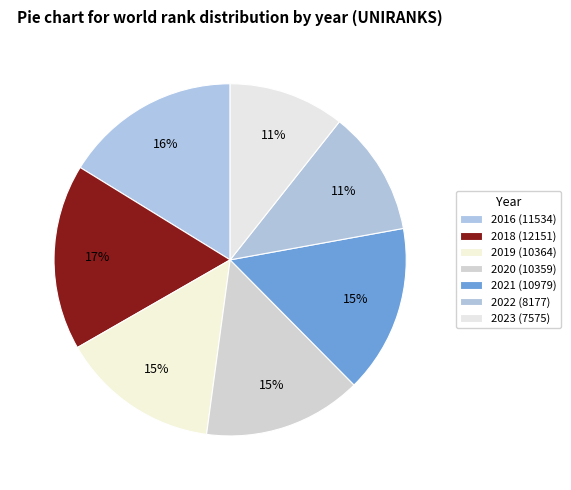

To the nearest percent, what percentage of the pie is 2020?

15%